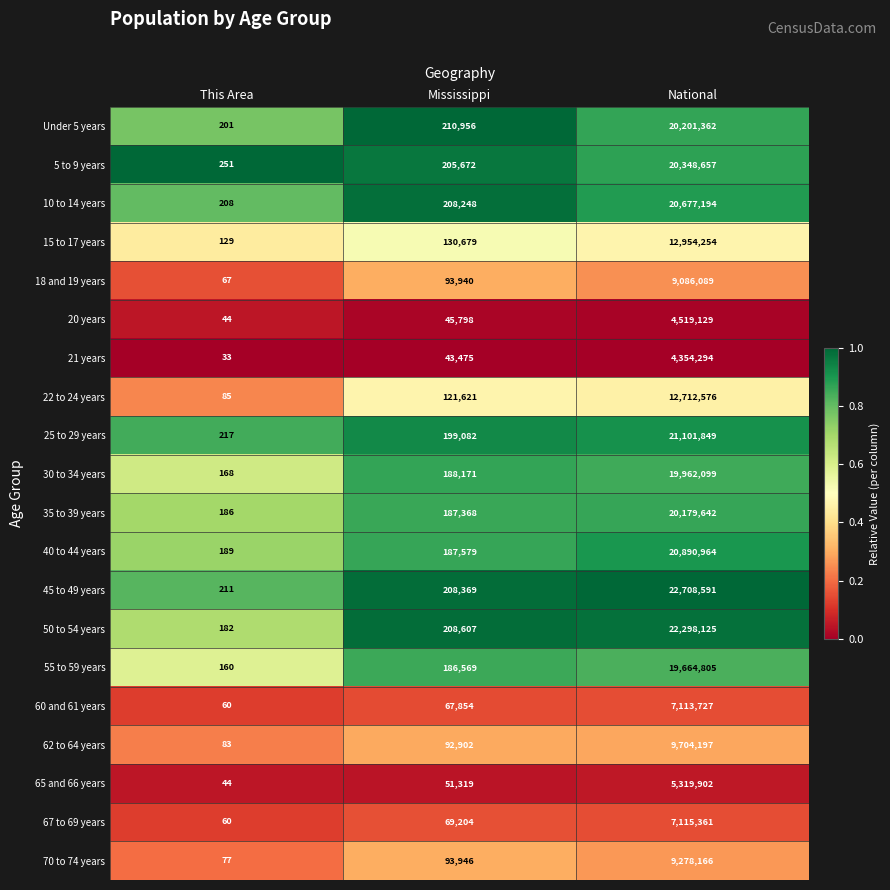

What is the sum of the 18 and 19 years values at This Area and Mississippi?

94007